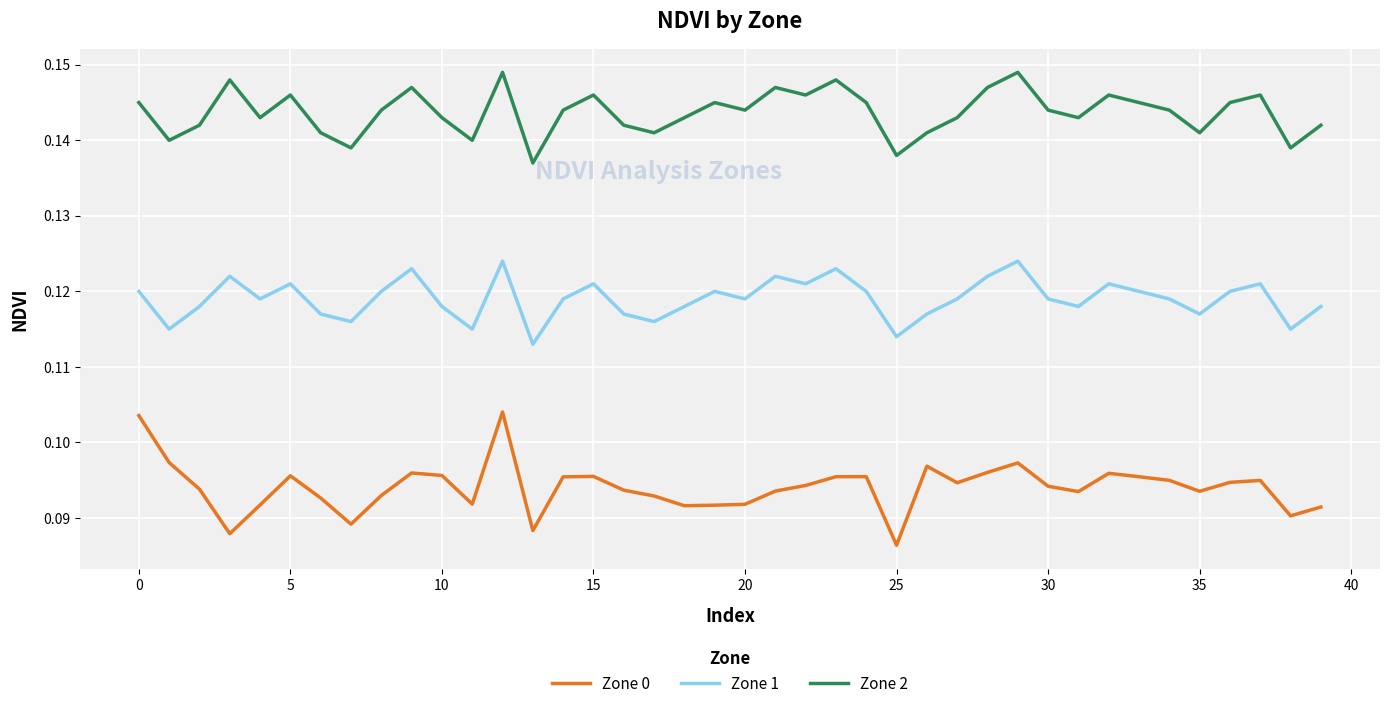

What is the sum of all Zone 1 values?

4.8